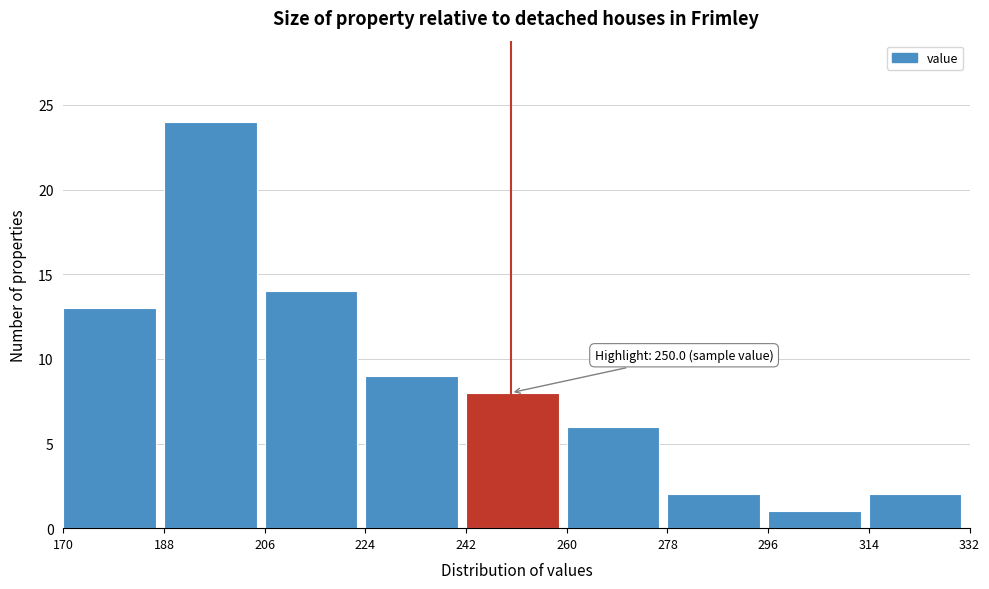

Over which range of the x-axis is the bar tallest?

188 to 206